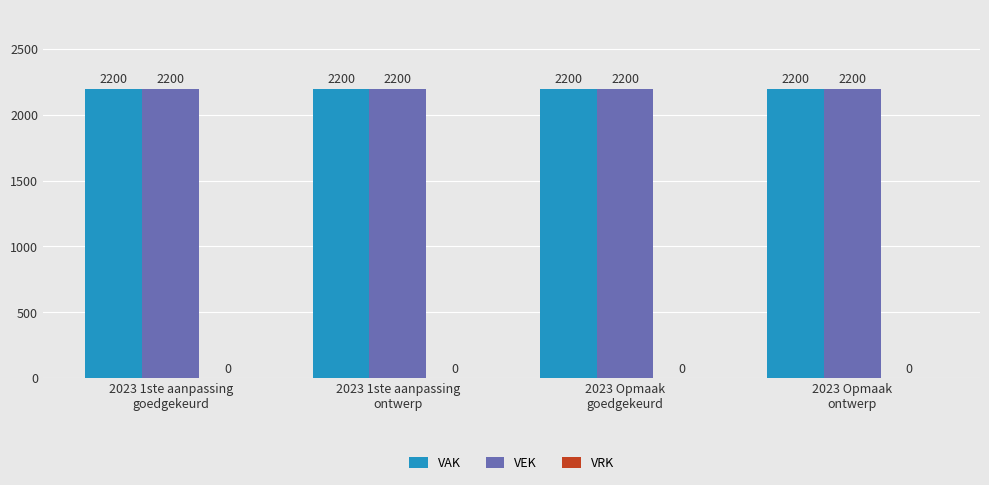

Reading left to right, extract all data points from this chart.

VAK: 2023 1ste aanpassing
goedgekeurd=2200	2023 1ste aanpassing
ontwerp=2200	2023 Opmaak
goedgekeurd=2200	2023 Opmaak
ontwerp=2200
VEK: 2023 1ste aanpassing
goedgekeurd=2200	2023 1ste aanpassing
ontwerp=2200	2023 Opmaak
goedgekeurd=2200	2023 Opmaak
ontwerp=2200
VRK: 2023 1ste aanpassing
goedgekeurd=0	2023 1ste aanpassing
ontwerp=0	2023 Opmaak
goedgekeurd=0	2023 Opmaak
ontwerp=0